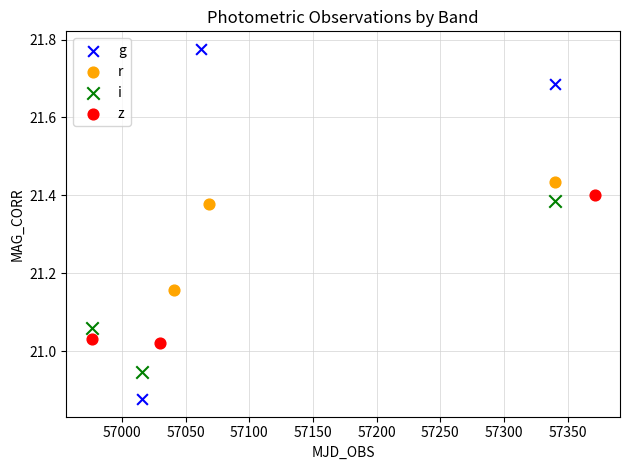

Which series has the largest Y range (max minus min)?

g